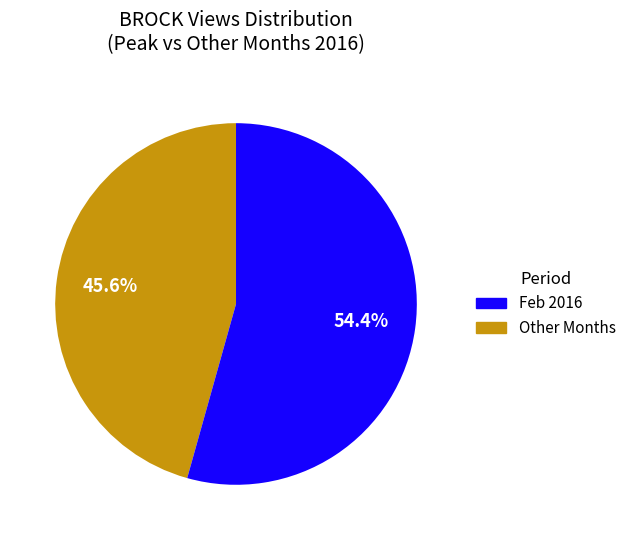

Does any single category account for the majority?

Yes